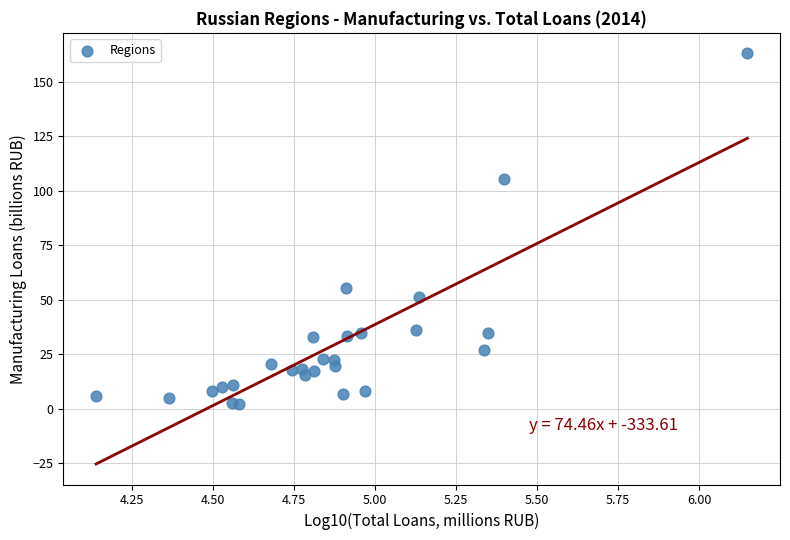

What Y value in the scatter plot is closest to 82?

105.6